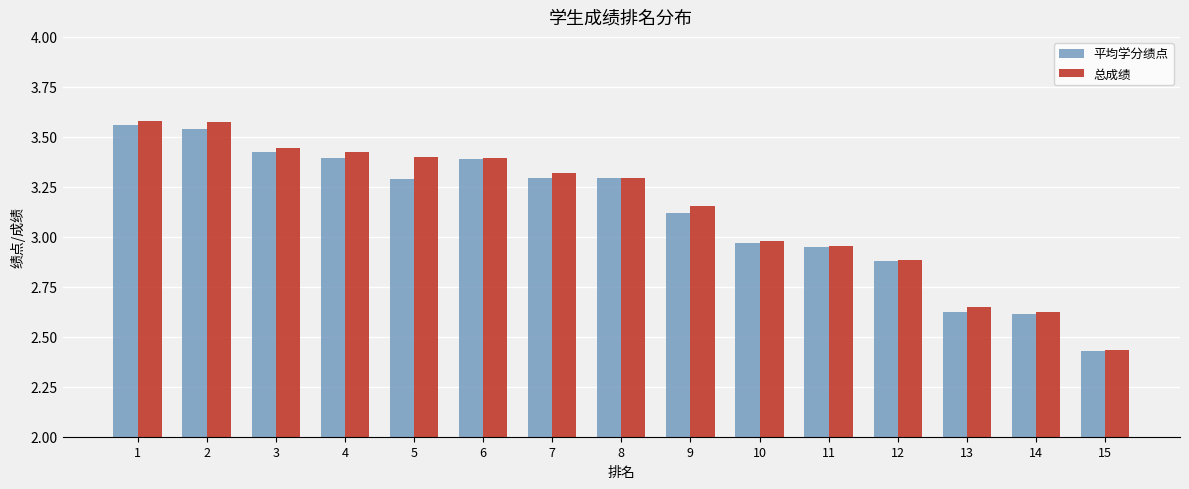

How many values in the 平均学分绩点 series exceed 3?

9